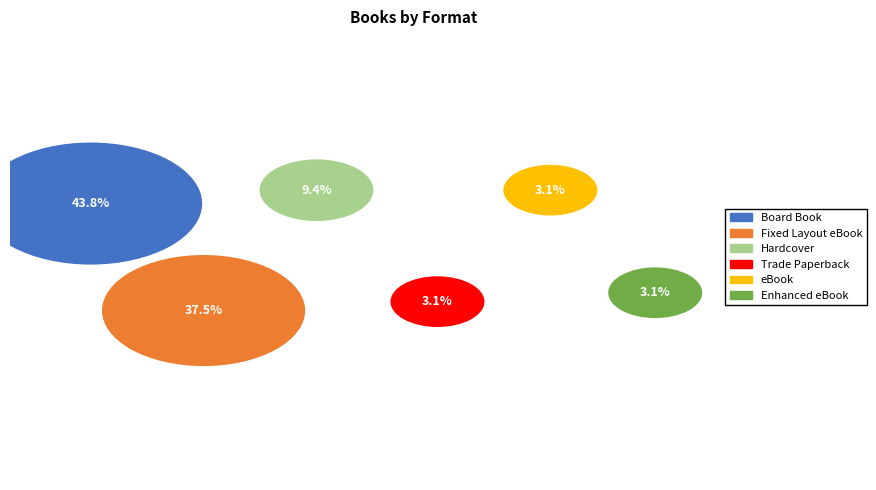

What are all the series names shown in the legend?

Board Book, Fixed Layout eBook, Hardcover, Trade Paperback, eBook, Enhanced eBook